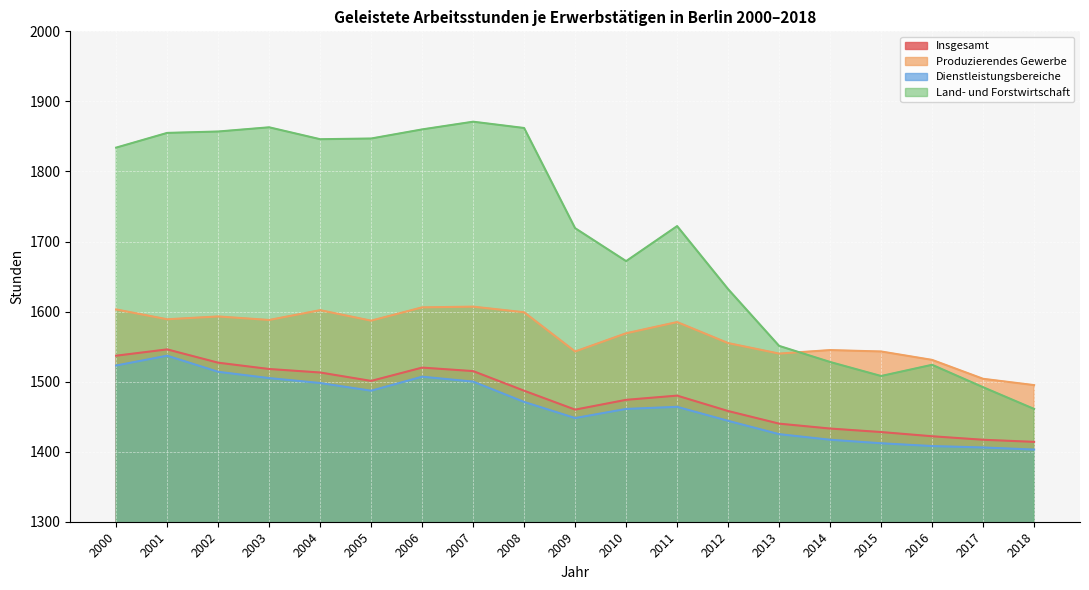

What is the approximate value of Dienstleistungsbereiche at 2001, to the nearest 50?

1550